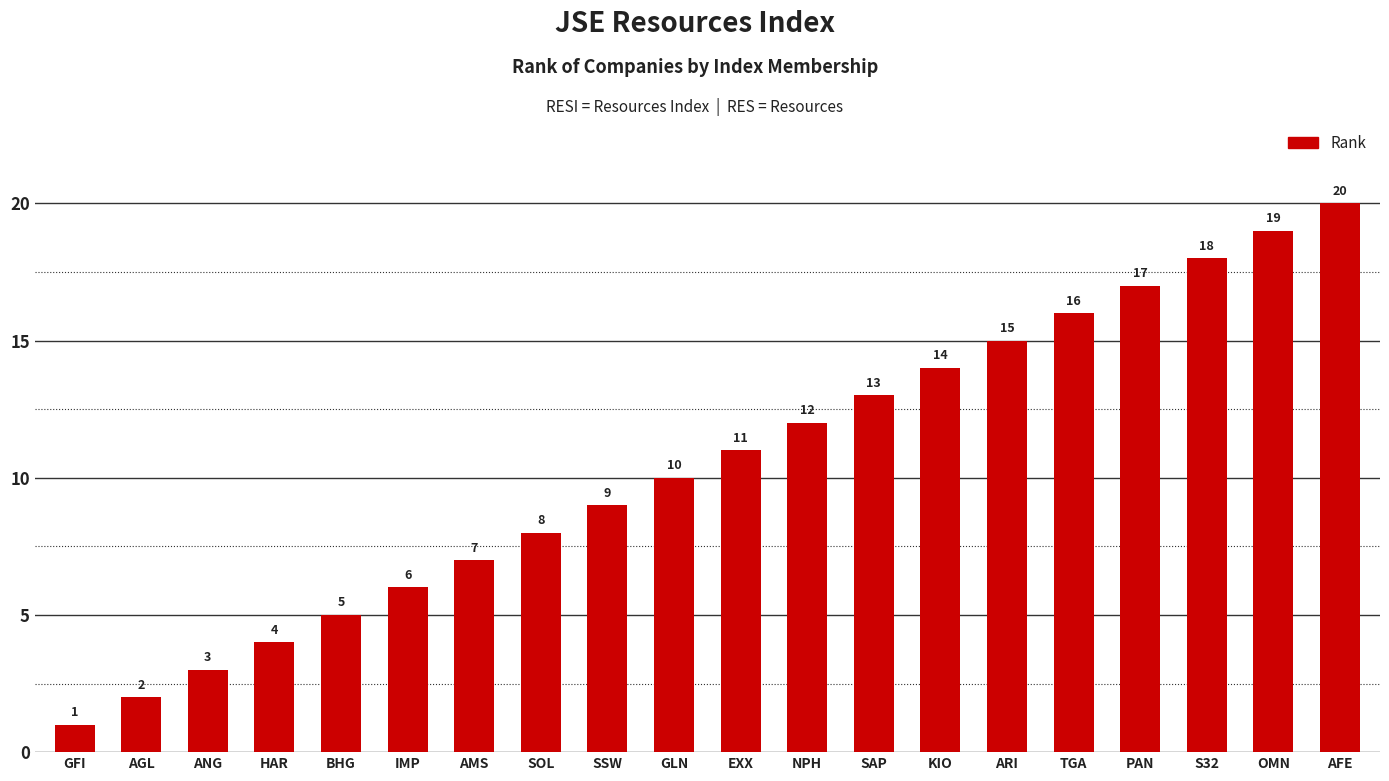

List the labels in order of value, largest first.

AFE, OMN, S32, PAN, TGA, ARI, KIO, SAP, NPH, EXX, GLN, SSW, SOL, AMS, IMP, BHG, HAR, ANG, AGL, GFI